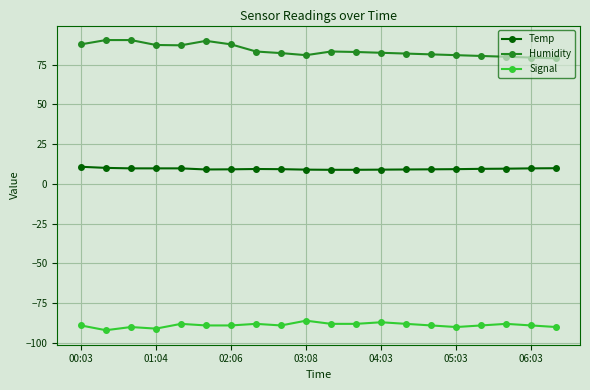

What is the difference between the maximum and minimum values in the Temp series?

1.9